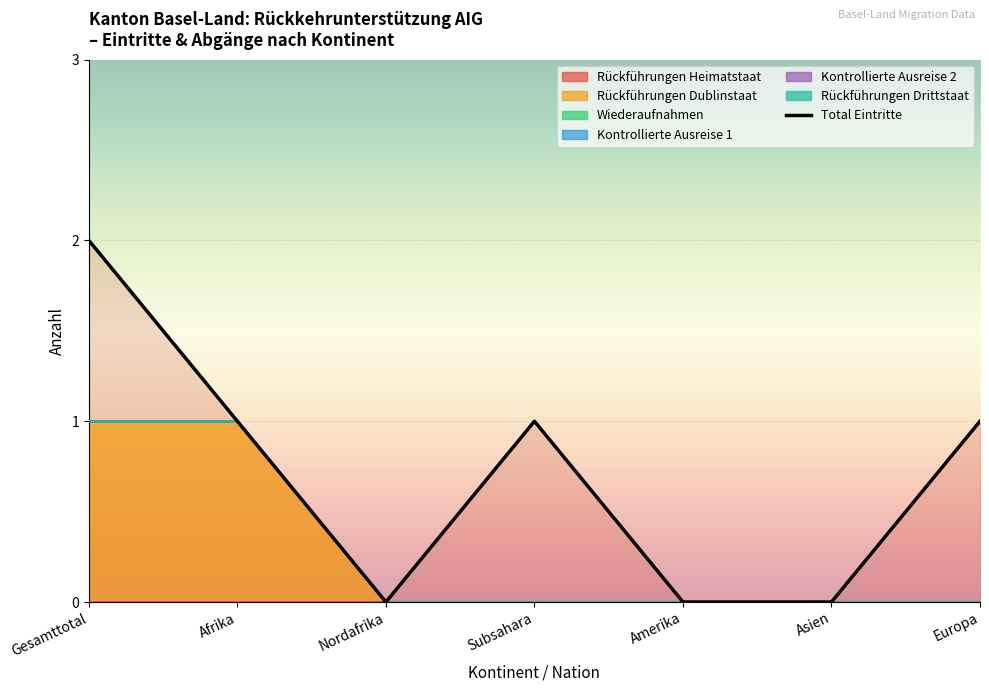

How many distinct data groups are displayed?

6